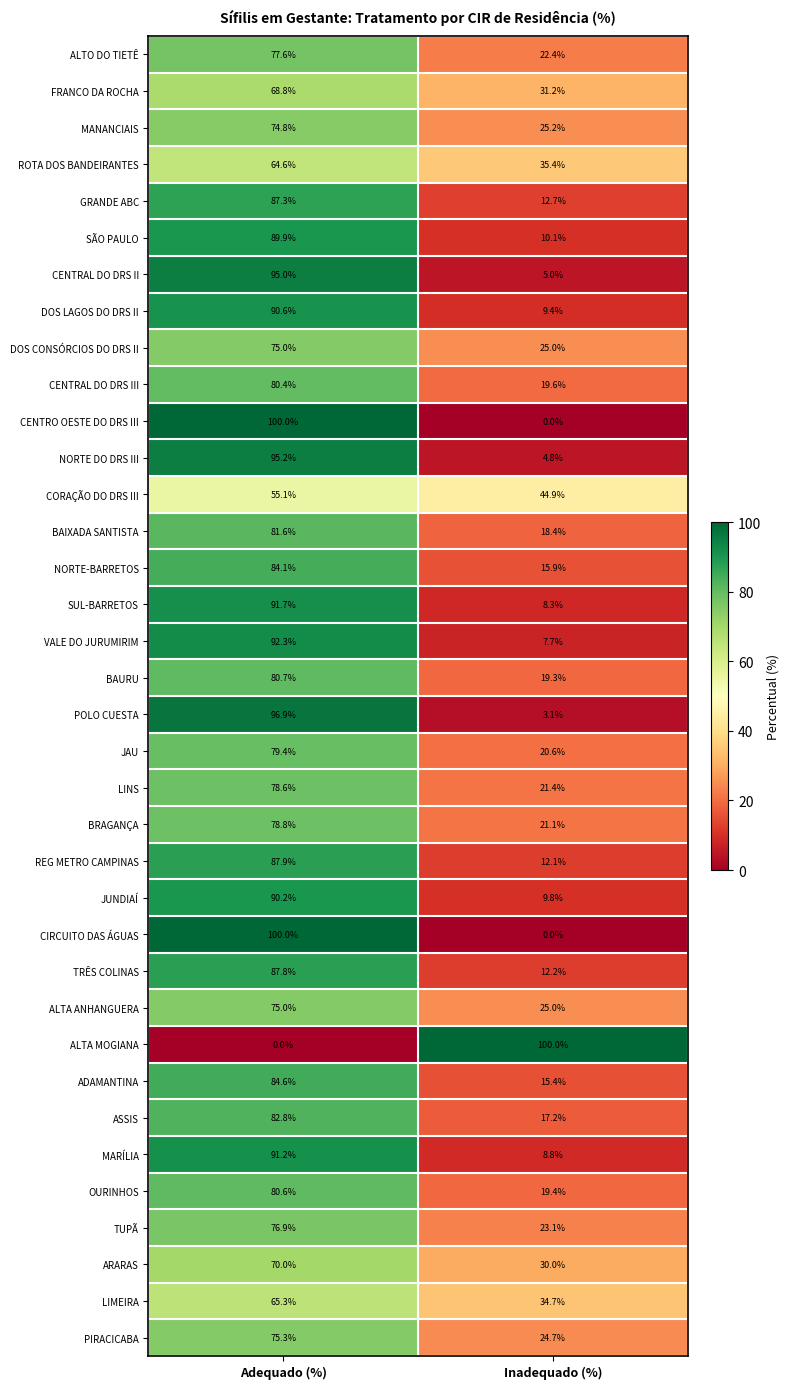

What is the spread (max minus min) of values at Inadequado (%)?

100.0